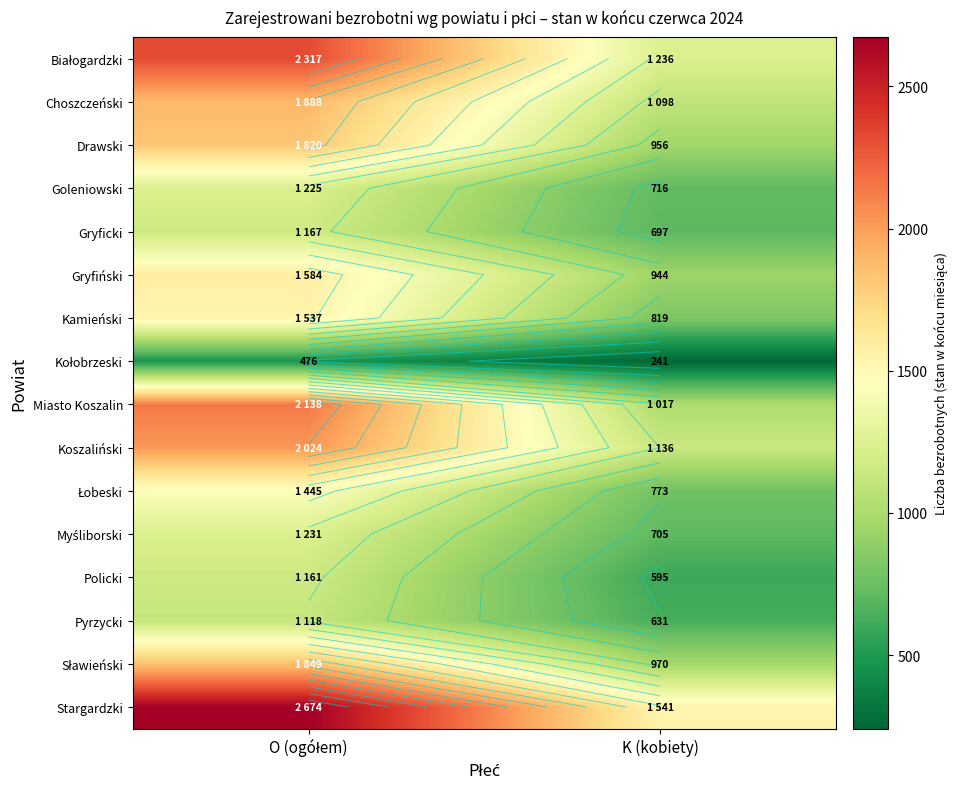

How many data points in Pyrzycki are less than 1118?

1